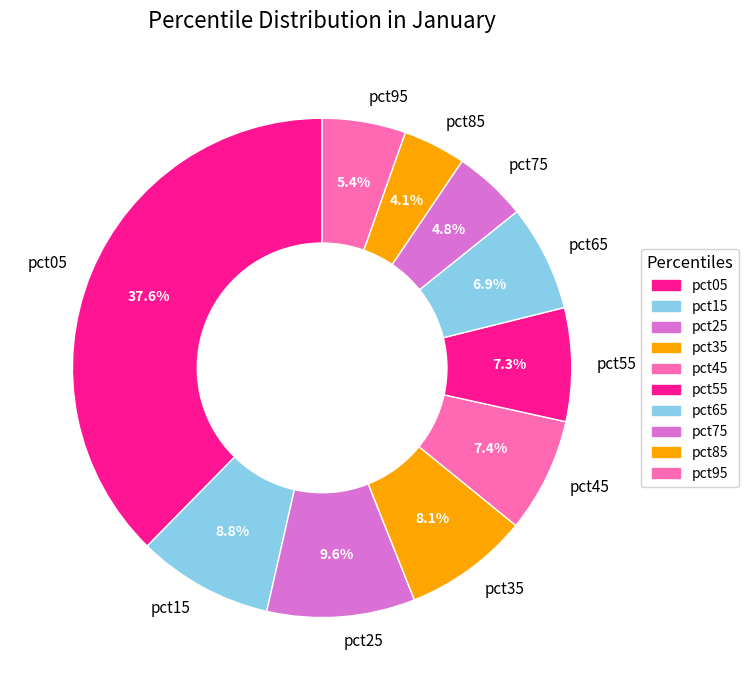

Which slice is the smallest?

pct85